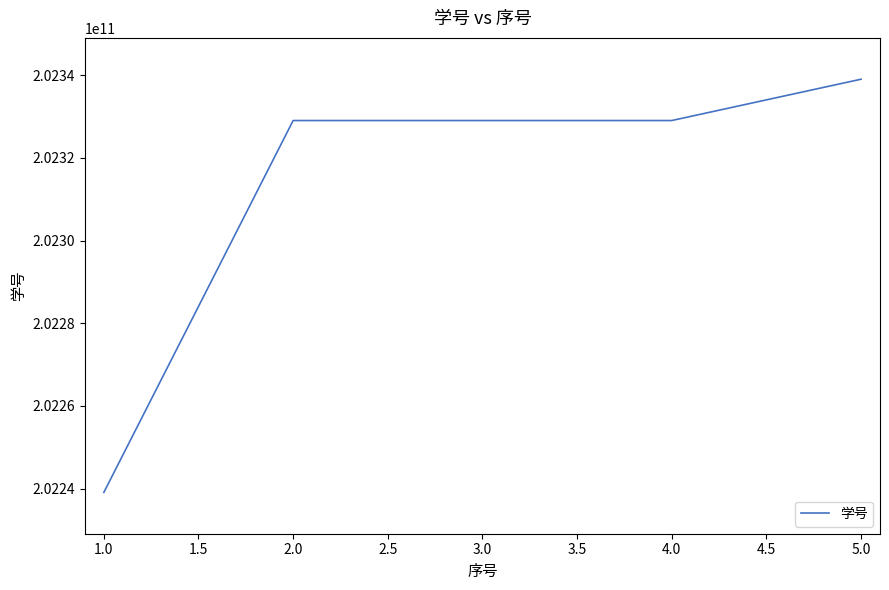

What value does the data have at 3.0, to the nearest 10?

202329061000